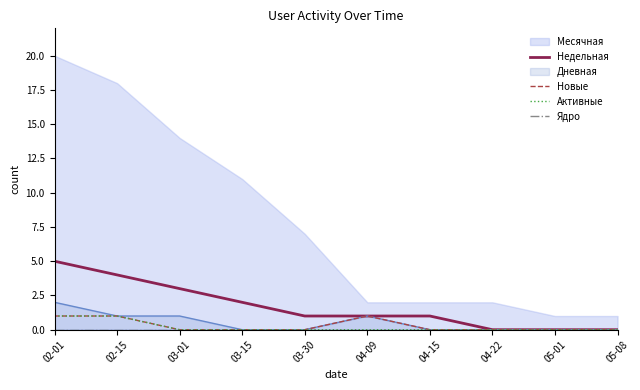

True or false: Новые and Недельная intersect in this chart.

False